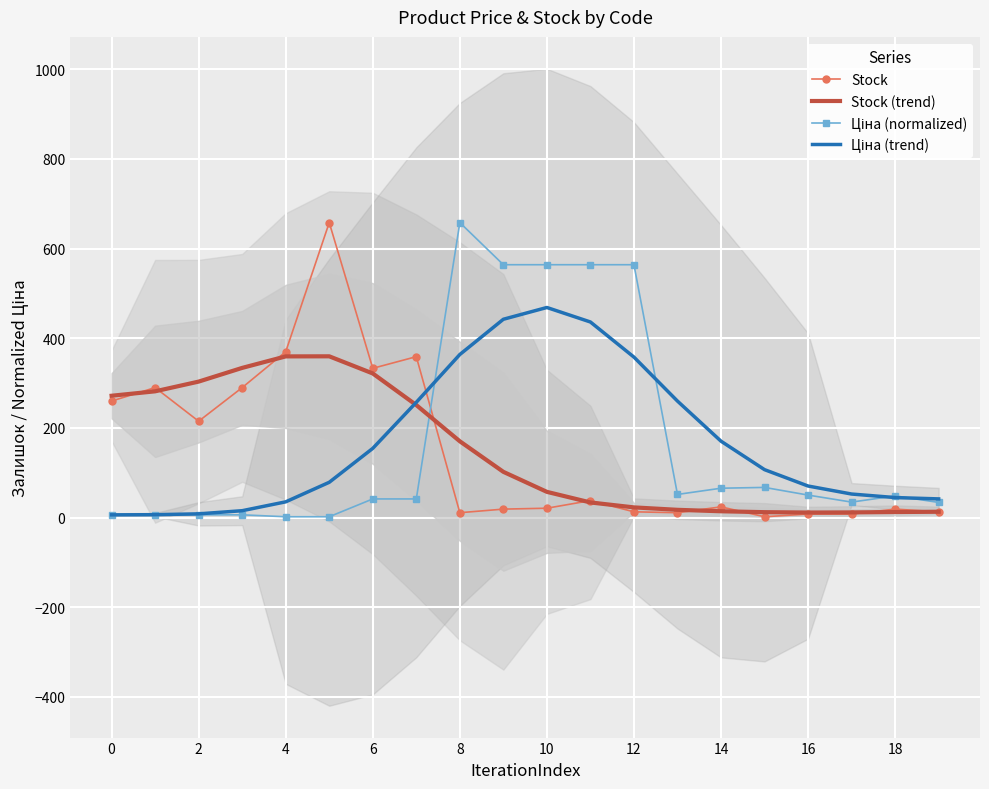

At how many categories does at least one series exceed 124?

15